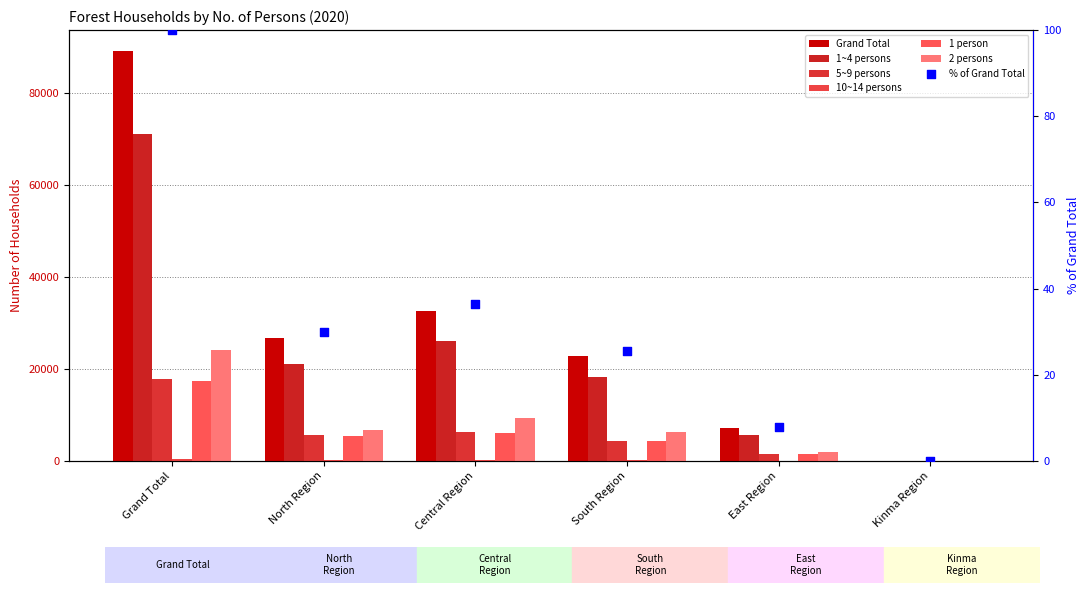

Which series has the largest total across all categories?

Grand Total